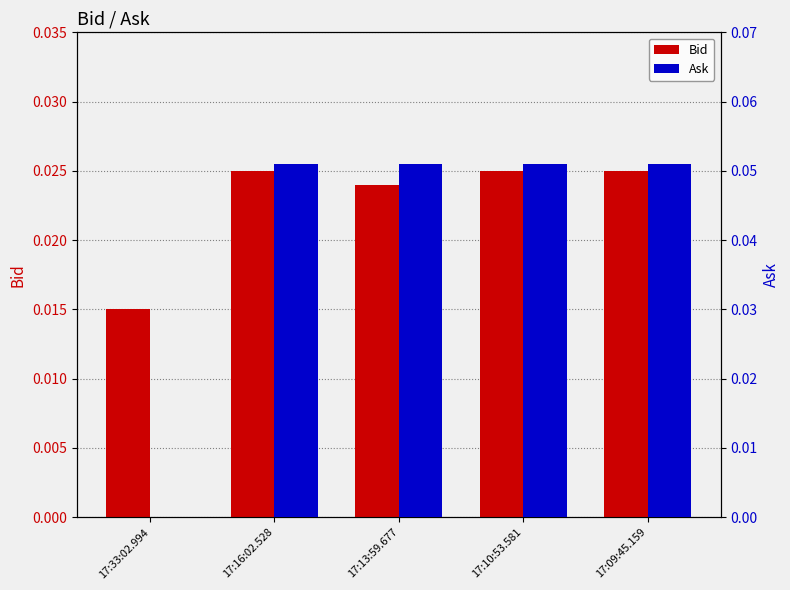

Is the value of Ask at 17:13:59.677 greater than the value of Bid at 17:13:59.677?

Yes